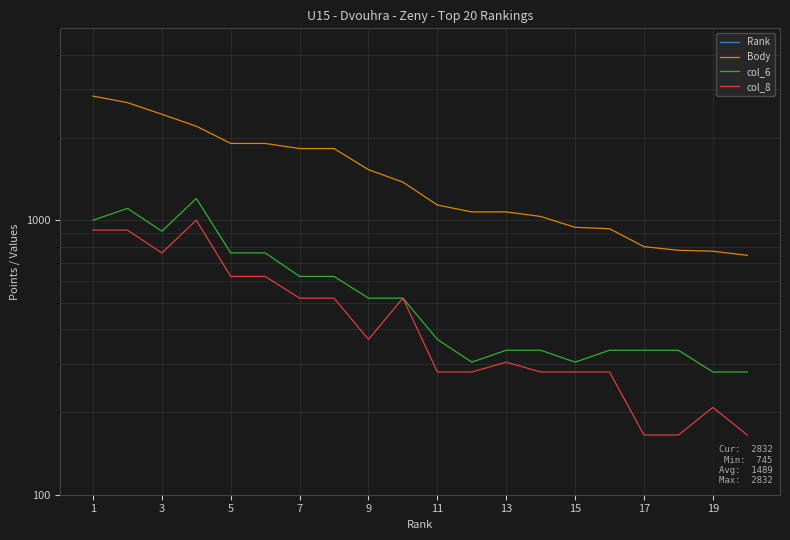

What are all the series names shown in the legend?

Rank, Body, col_6, col_8